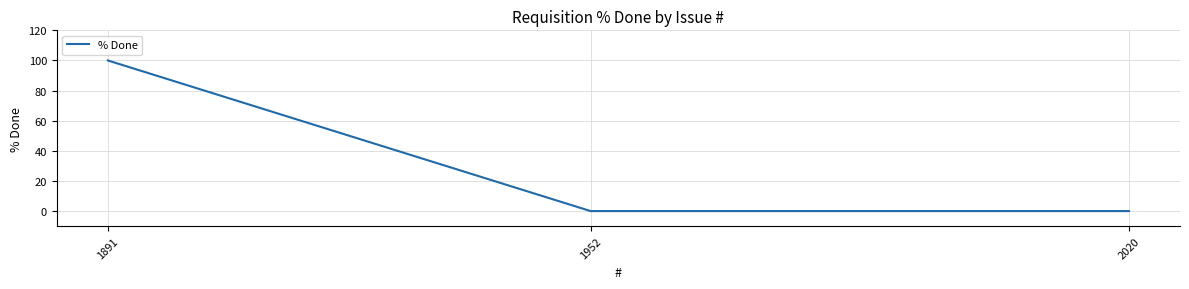

True or false: the data shows 0 at 2020.

True